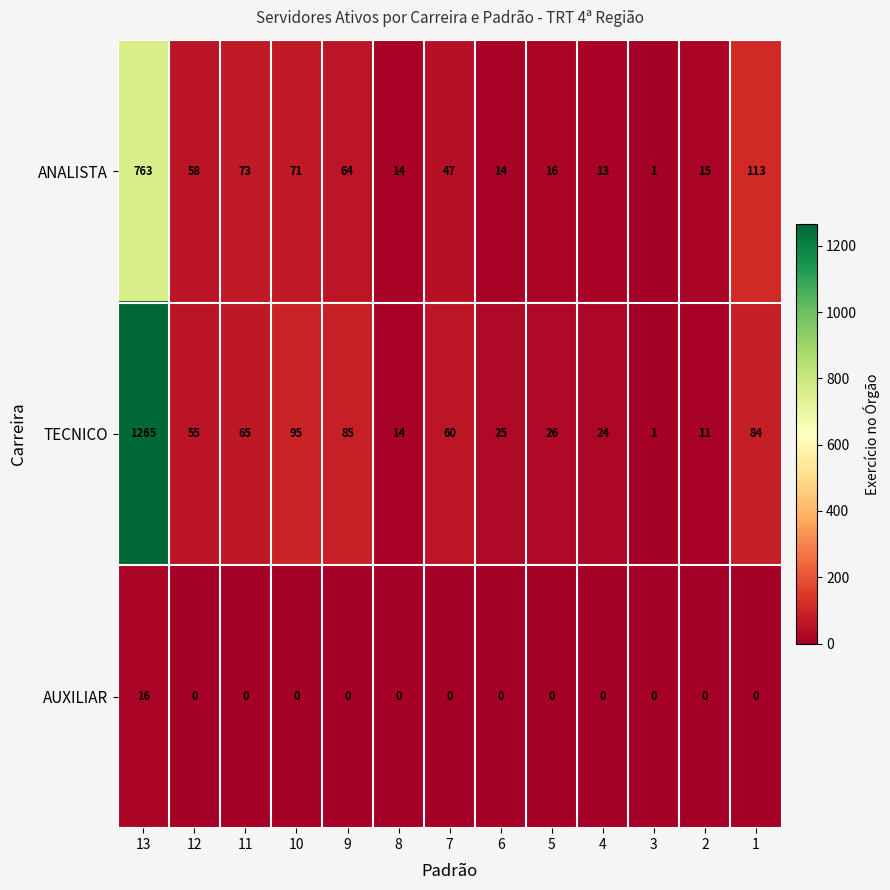

List the series in order of their peak value, lowest first.

AUXILIAR, ANALISTA, TECNICO